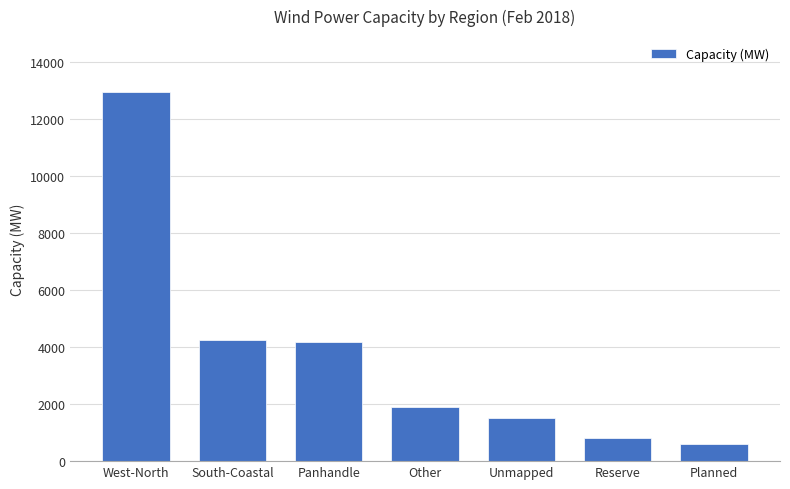

What is the average value?

3745